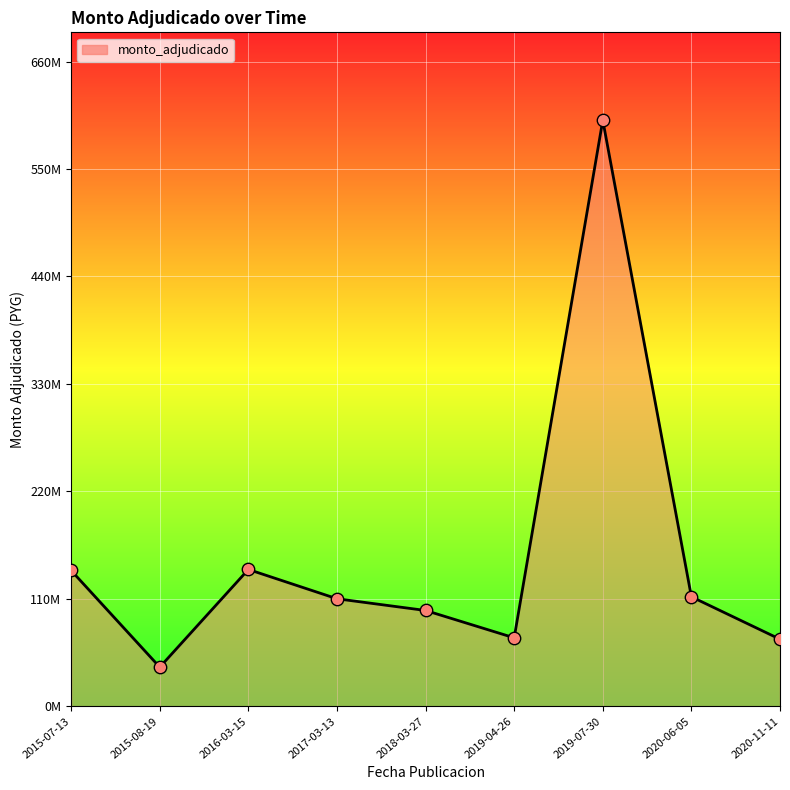

What is the change in value from 2017-03-13 to 2019-04-26?

-40000000